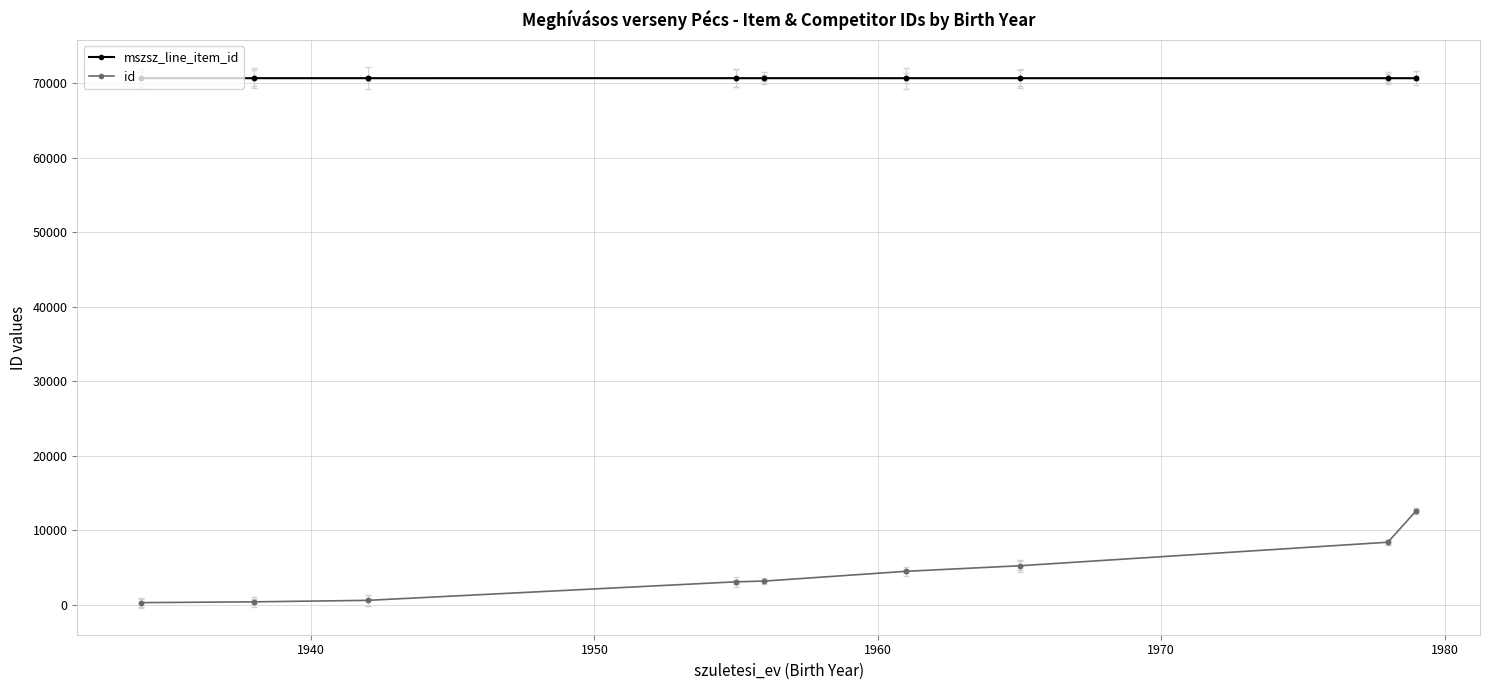

True or false: mszsz_line_item_id and id intersect in this chart.

False